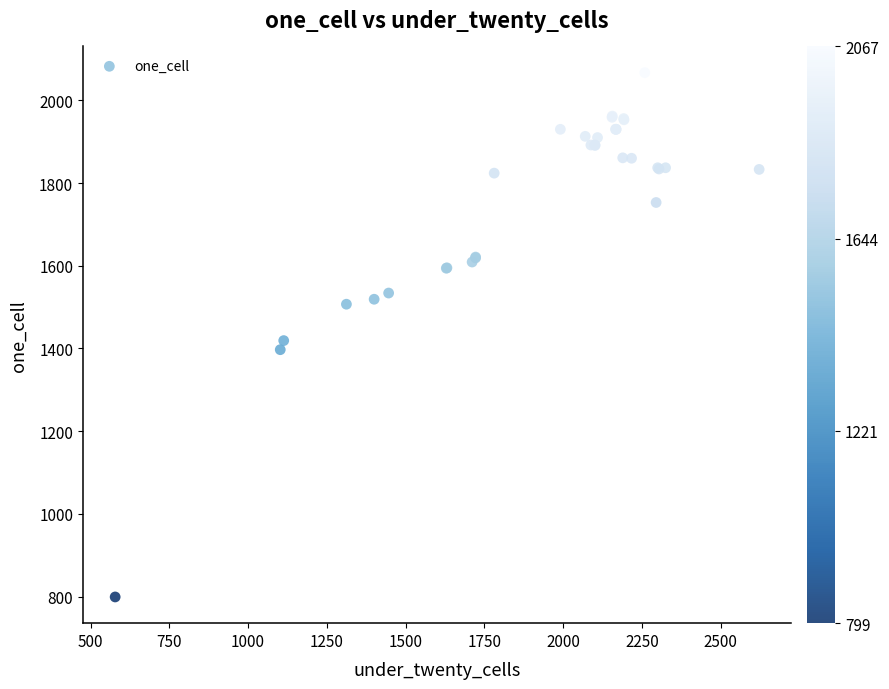

What Y value in the scatter plot is closest to 1433?

1419